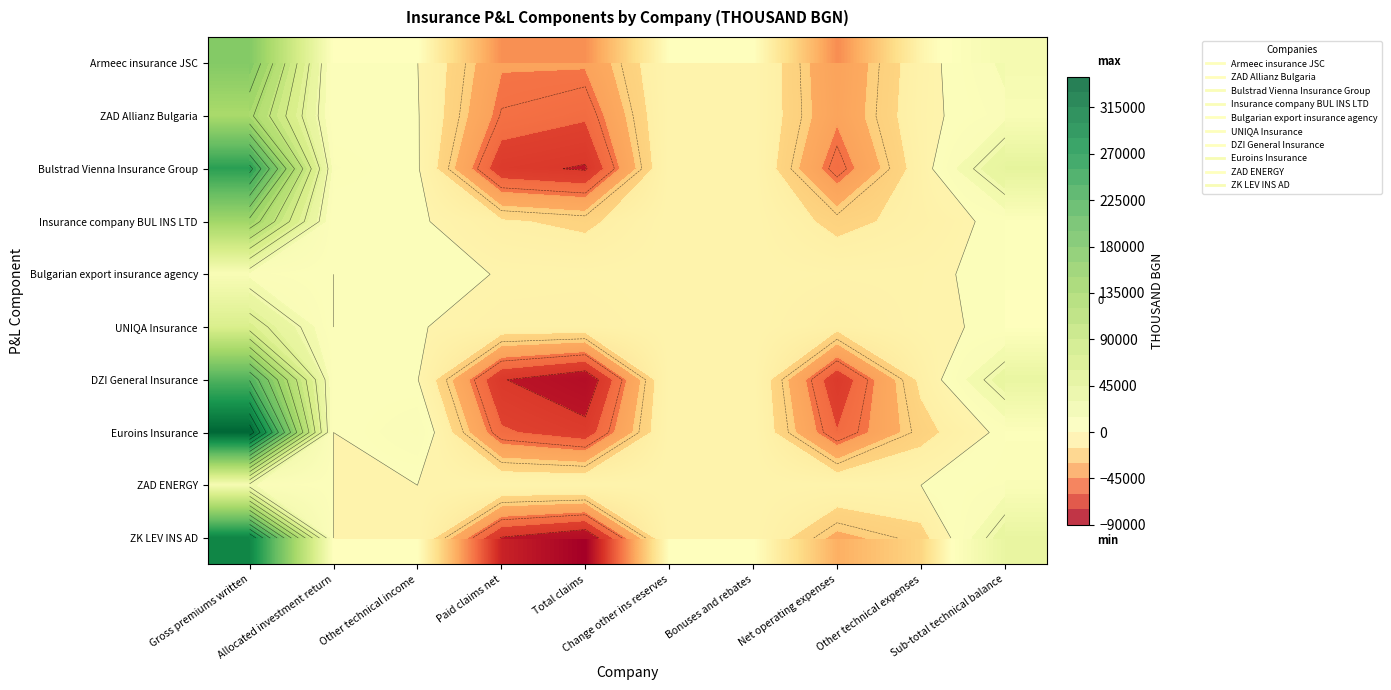

Where does the Euroins Insurance series first go above 0?

Gross premiums written